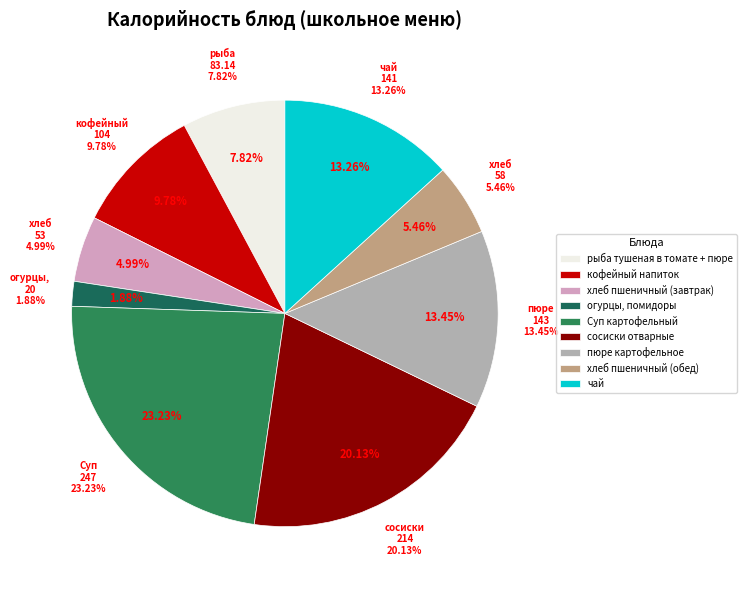

Combined, do хлеб пшеничный (обед) and рыба тушеная в томате + пюре account for over 50%?

No